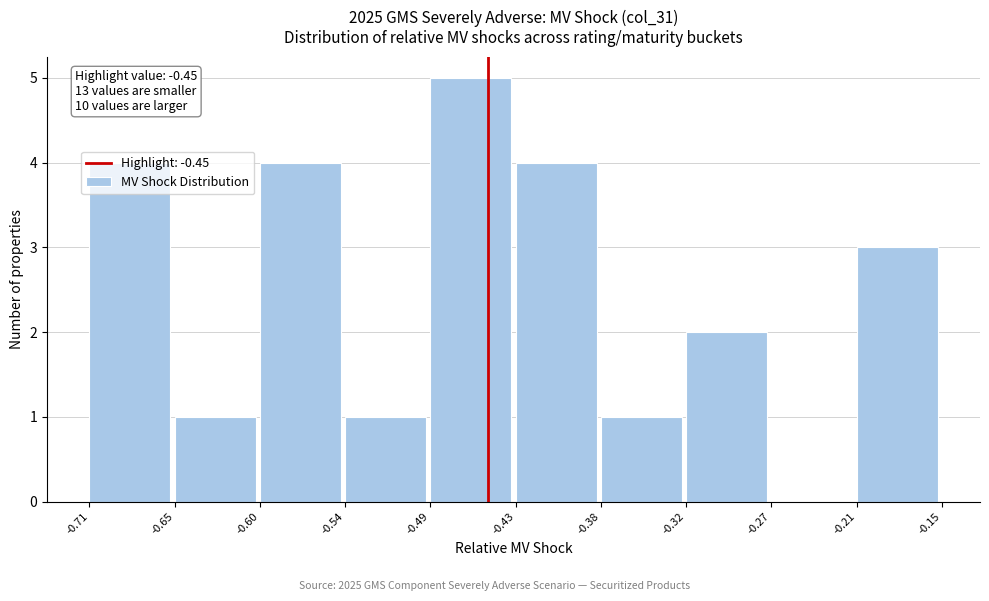

Which range on the x-axis has the tallest bar?

-0.49 to -0.43